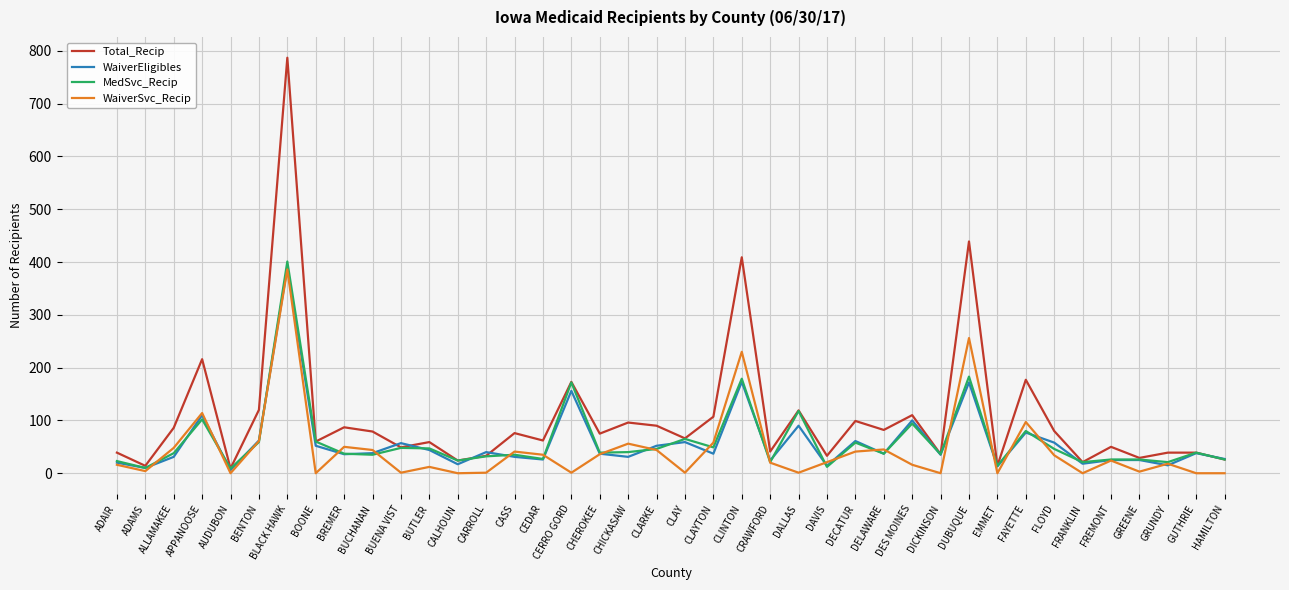

At which label is MedSvc_Recip closest to 205?

DUBUQUE